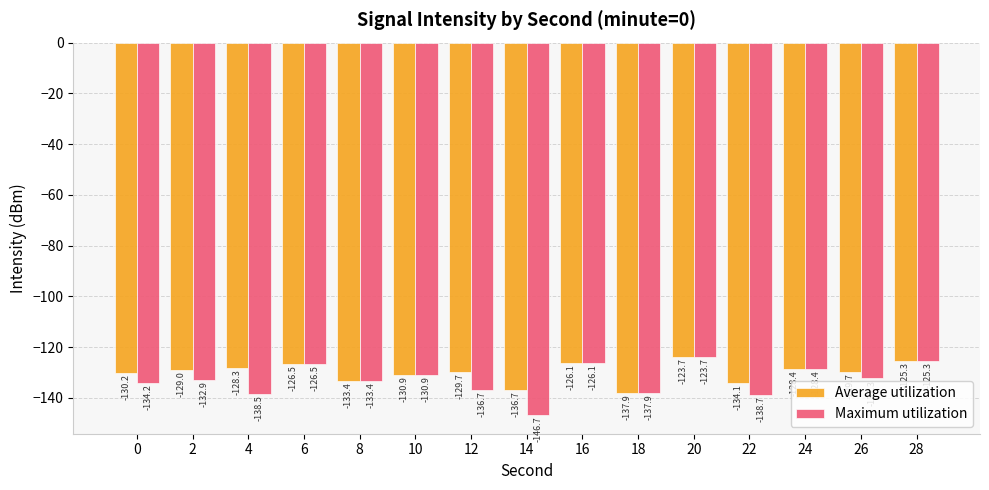

Reading left to right, list all the values displayed in this chart.

Average utilization: 0=-130.2	2=-129.0	4=-128.3	6=-126.5	8=-133.4	10=-130.9	12=-129.7	14=-136.7	16=-126.1	18=-137.9	20=-123.7	22=-134.1	24=-128.4	26=-129.7	28=-125.3
Maximum utilization: 0=-134.2	2=-132.9	4=-138.5	6=-126.5	8=-133.4	10=-130.9	12=-136.7	14=-146.7	16=-126.1	18=-137.9	20=-123.7	22=-138.7	24=-128.4	26=-132.3	28=-125.3